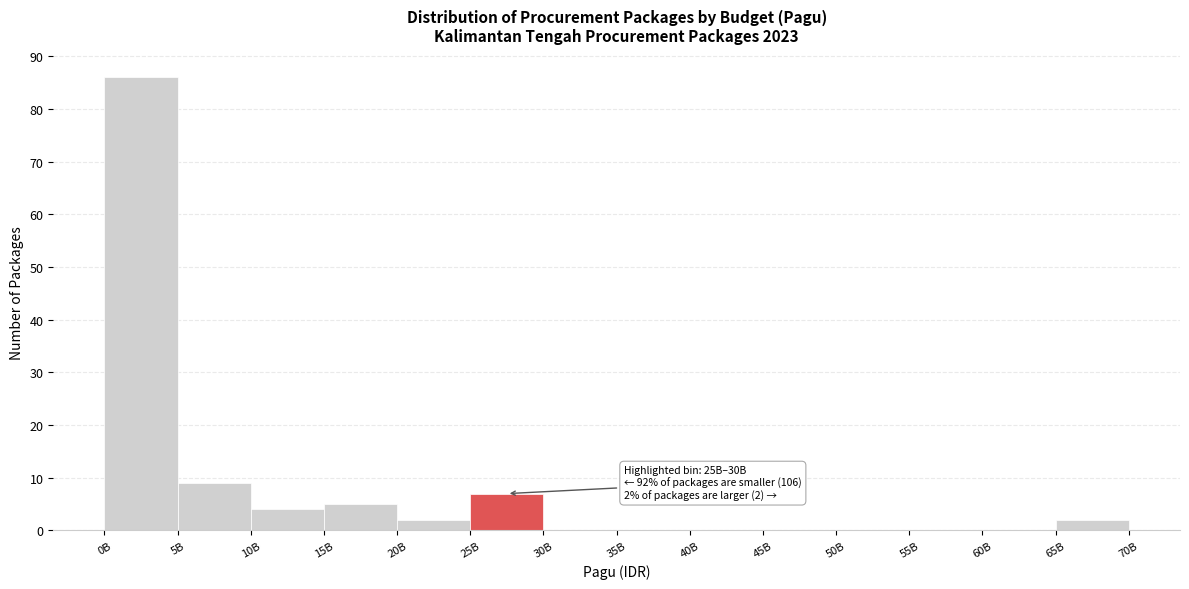

Reading left to right, list all the values displayed in this chart.

0B=86	5B=9	10B=4	15B=5	20B=2	25B=7	30B=0	35B=0	40B=0	45B=0	50B=0	55B=0	60B=0	65B=2